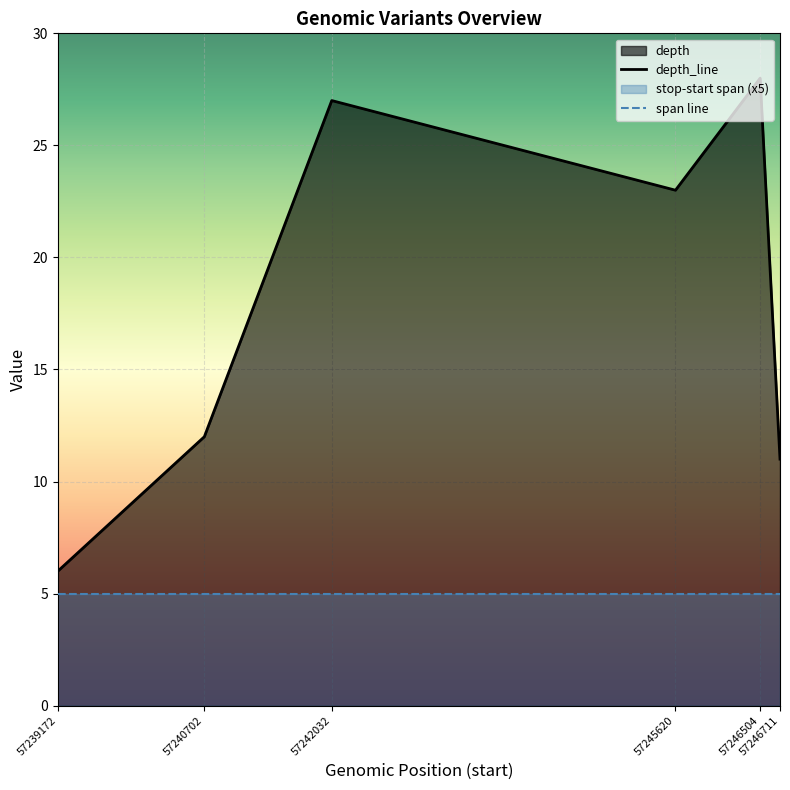

How many lines are shown in the chart?

2